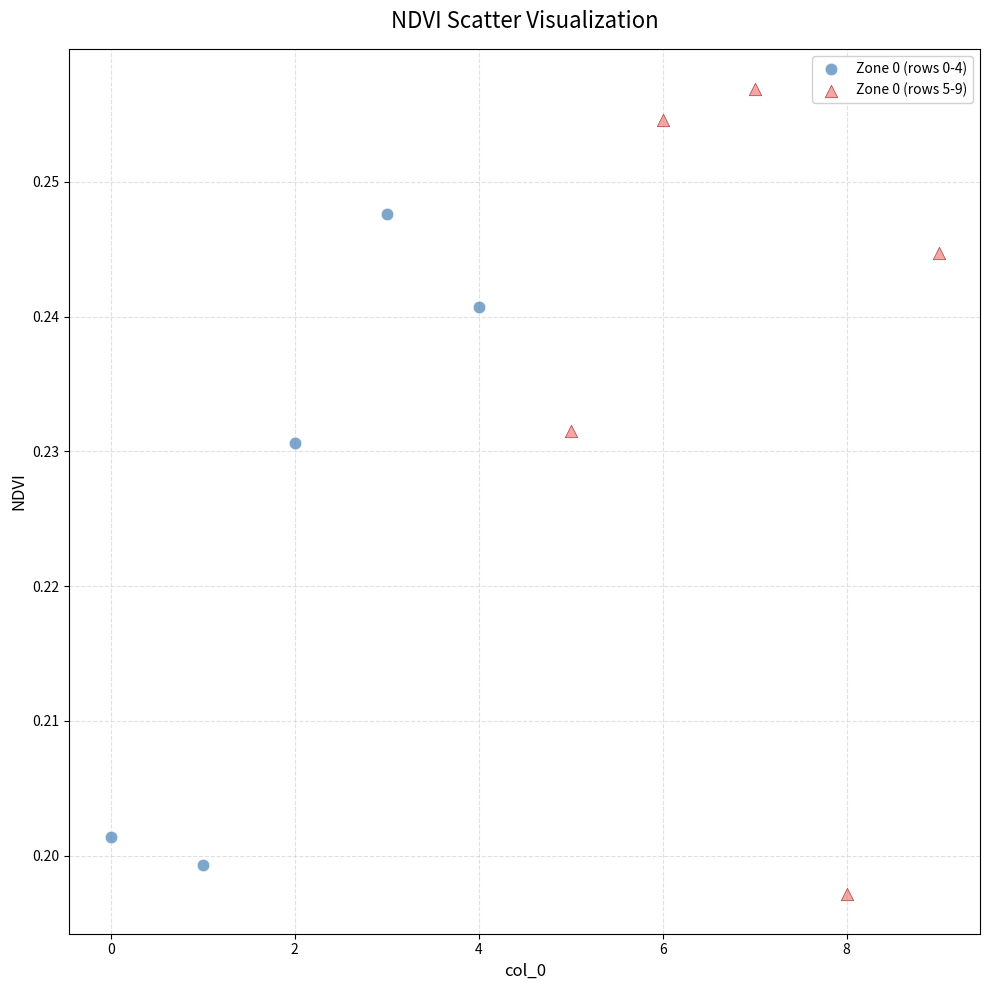

Which series has the largest Y range (max minus min)?

Zone 0 (rows 5-9)